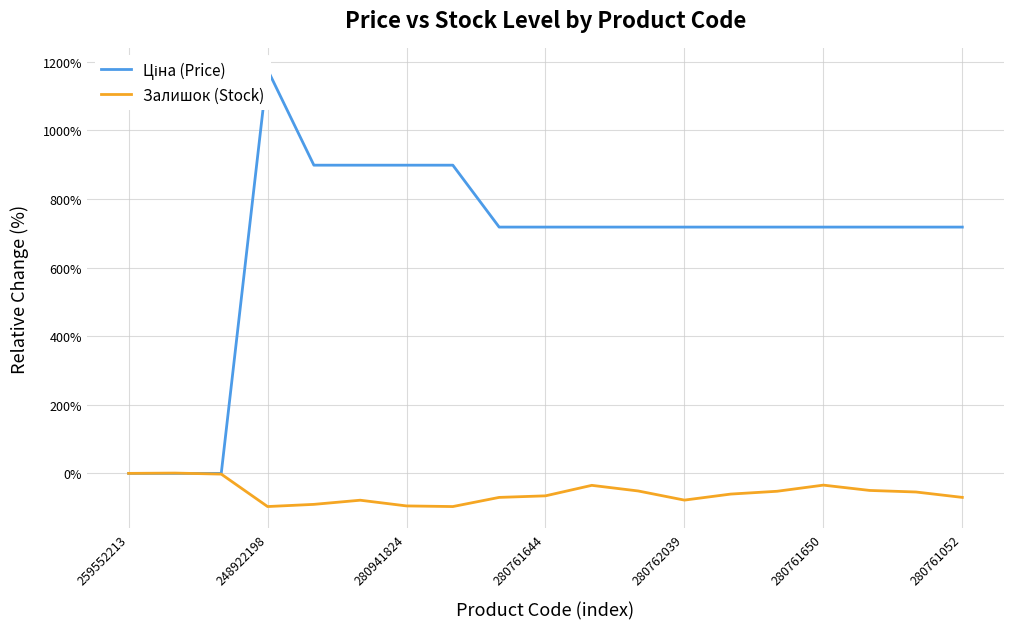

Is it true that Залишок (Stock) equals -34.2 at 280761650?

True